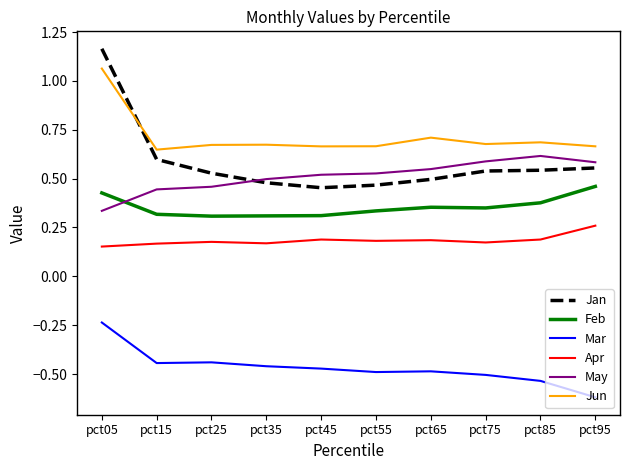

Which series has the widest spread of values?

Jan